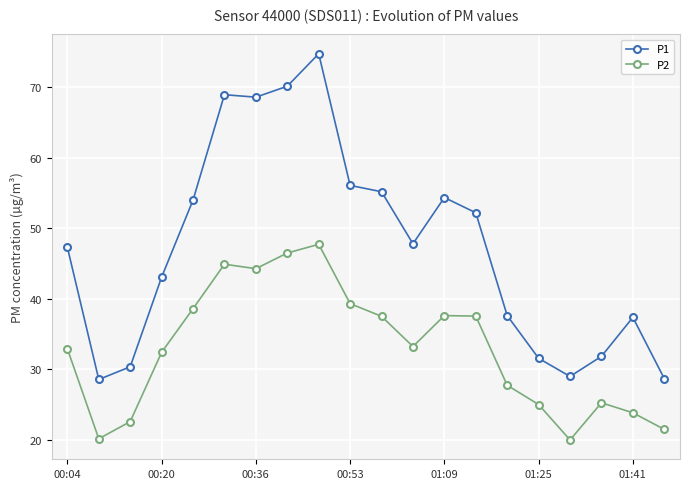

Which series has the widest spread of values?

P1